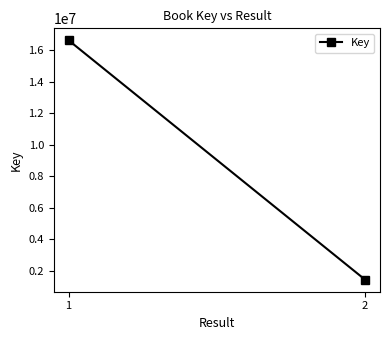

List the labels in order of value, largest first.

1, 2